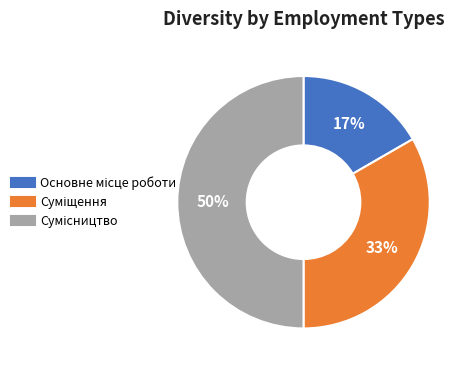

To the nearest percent, what is the average slice percentage?

33%